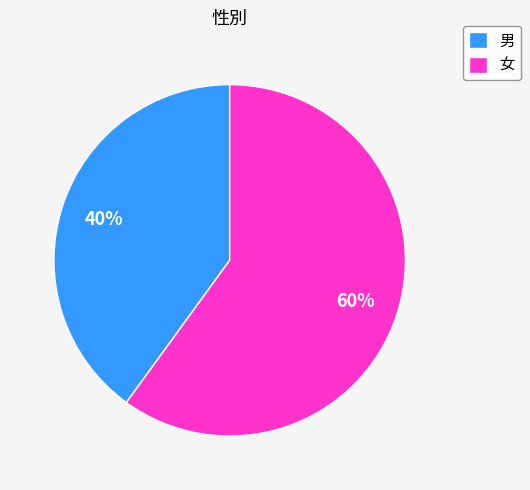

Combined, do 男 and 女 account for over 50%?

Yes